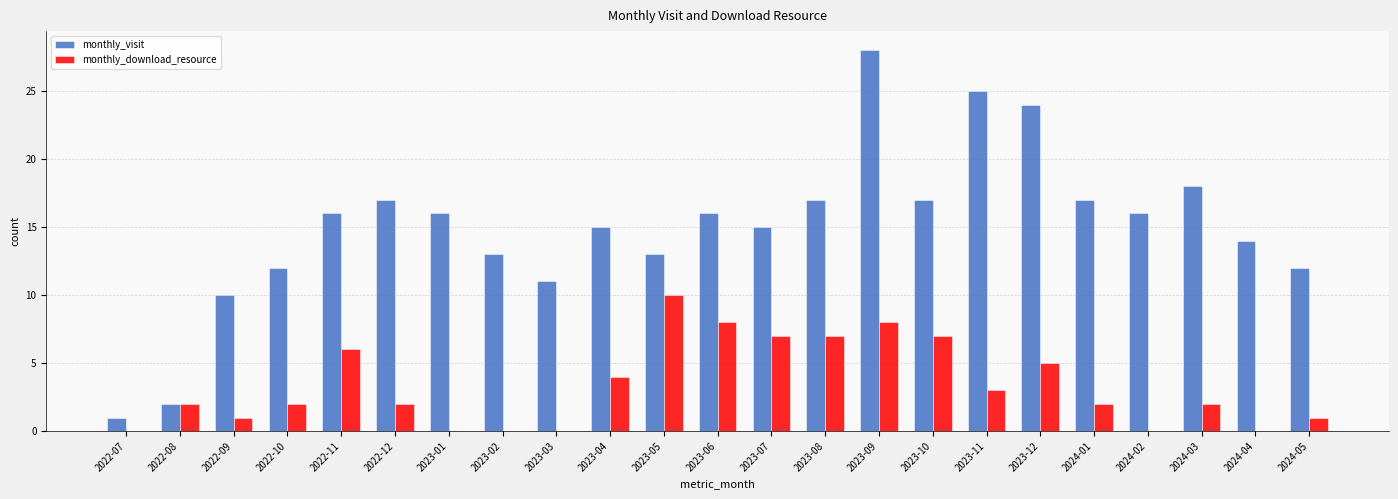

Reading left to right, transcribe all the data shown in this chart.

monthly_visit: 1	2	10	12	16	17	16	13	11	15	13	16	15	17	28	17	25	24	17	16	18	14	12
monthly_download_resource: 0	2	1	2	6	2	0	0	0	4	10	8	7	7	8	7	3	5	2	0	2	0	1